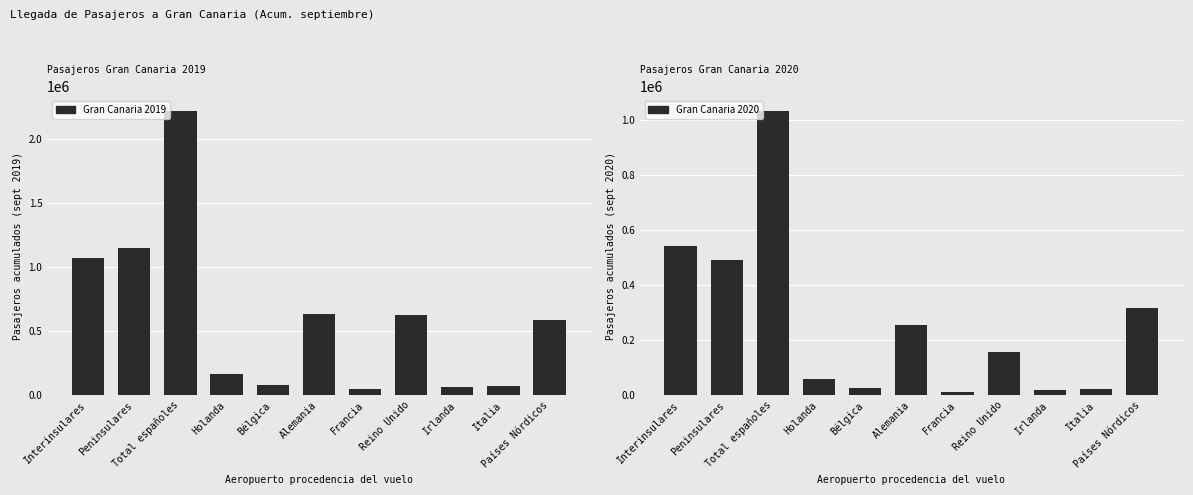

True or false: Pasajeros acumulados (sept 2019) has a value of 100320 at Irlanda.

False